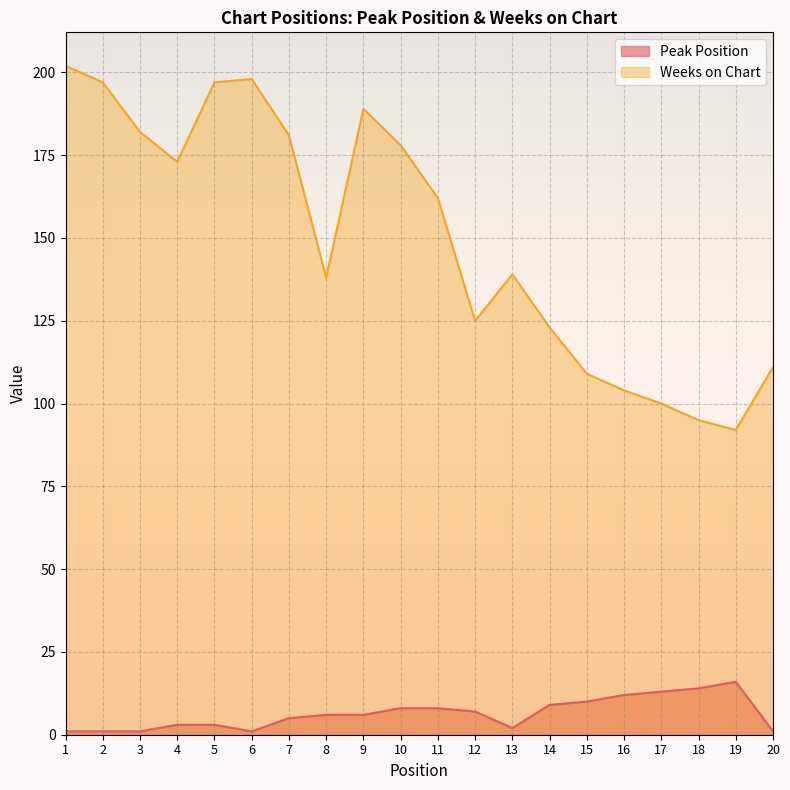

Reading left to right, list all the values displayed in this chart.

Peak Position: 1=1	2=1	3=1	4=3	5=3	6=1	7=5	8=6	9=6	10=8	11=8	12=7	13=2	14=9	15=10	16=12	17=13	18=14	19=16	20=1
Weeks on Chart: 1=202	2=197	3=182	4=173	5=197	6=198	7=181	8=138	9=189	10=178	11=162	12=125	13=139	14=123	15=109	16=104	17=100	18=95	19=92	20=111